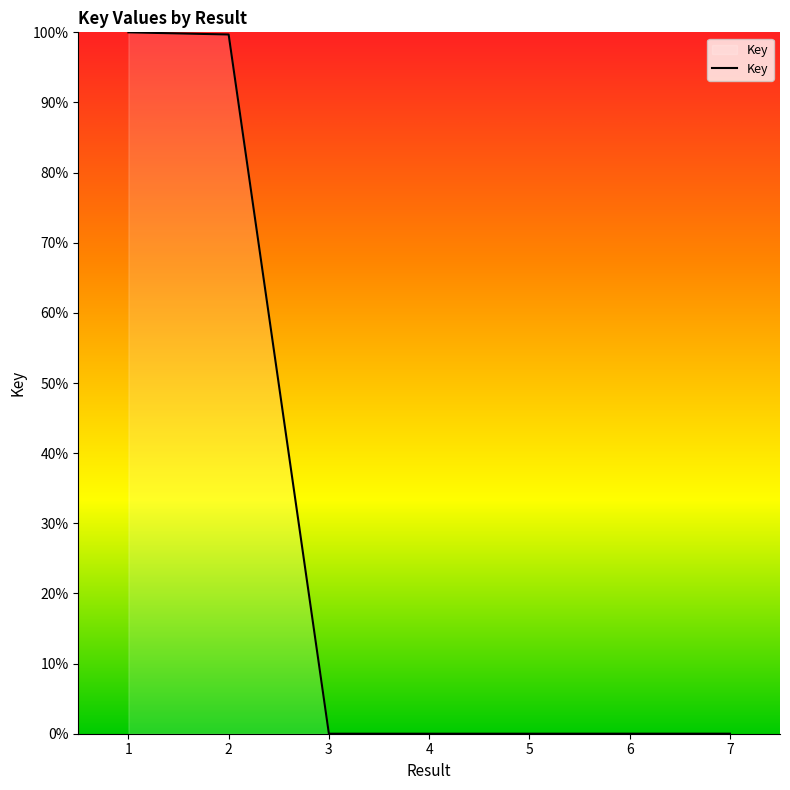

Approximately how many times larger is the value at 1 compared to 2?

1.0